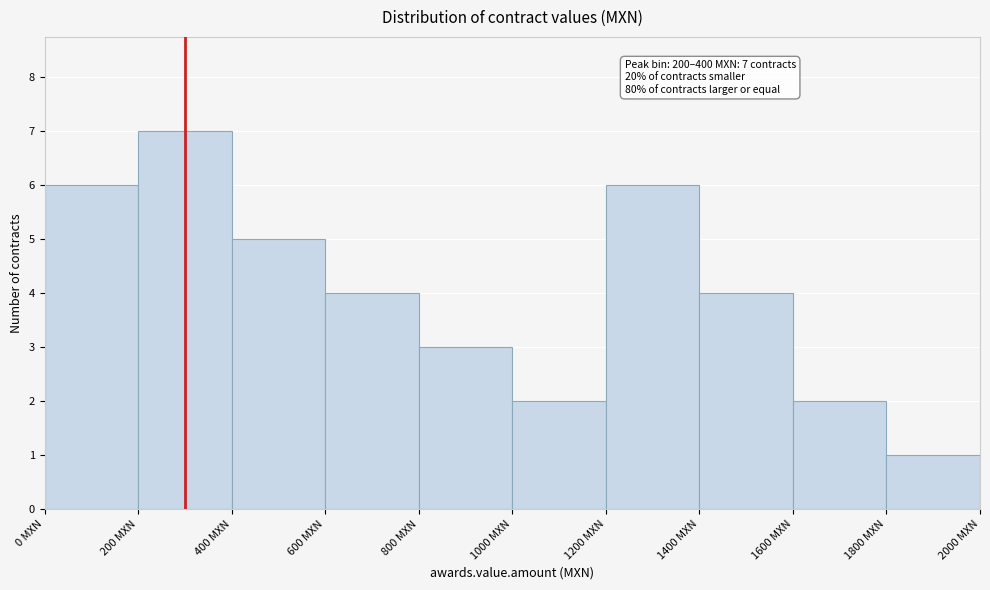

Which range on the x-axis has the tallest bar?

200 to 400